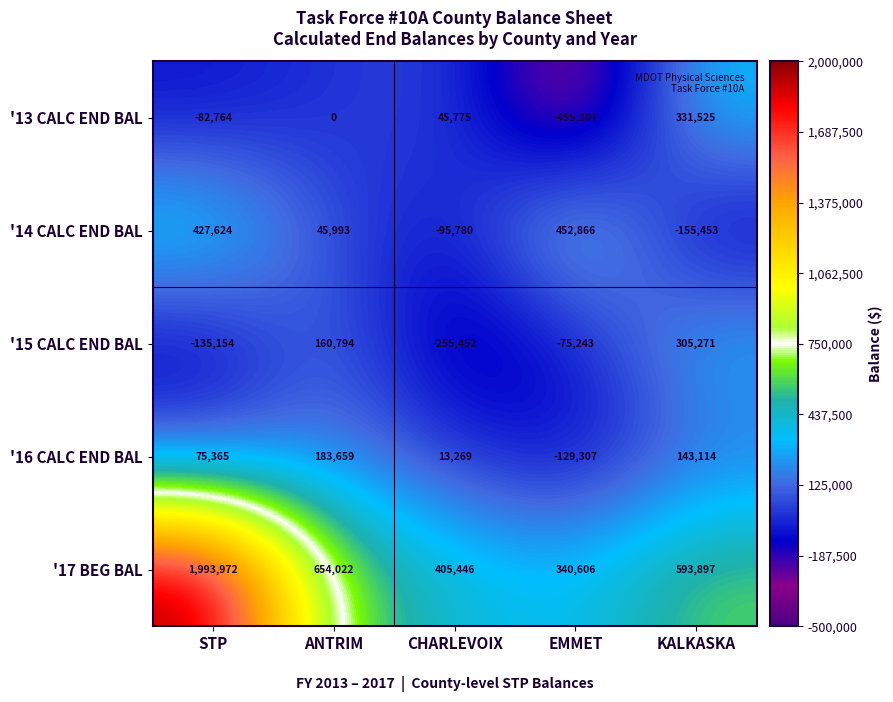

Count the number of categories in the chart.

5